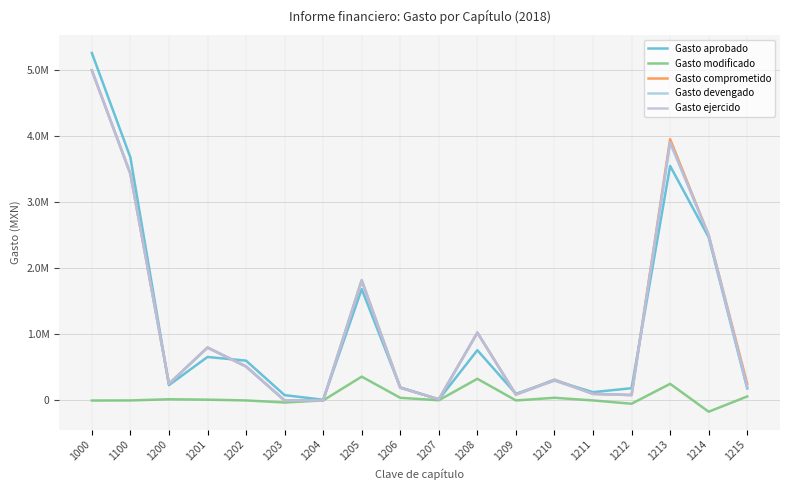

Which has a higher value, 1203 or 1208?

1208